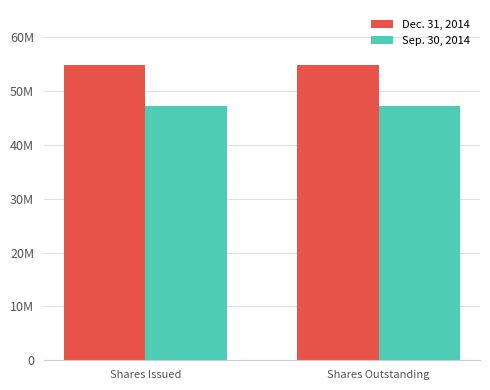

Is the value of Sep. 30, 2014 at Shares Issued greater than the value of Dec. 31, 2014 at Shares Outstanding?

No